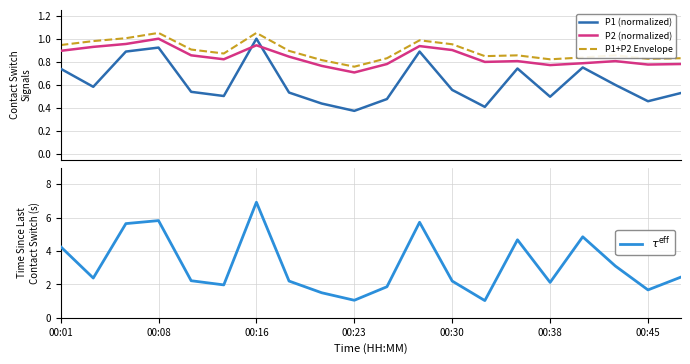

True or false: $\tau^{\mathrm{eff}}$ has a value of 2.2 at 7.

True